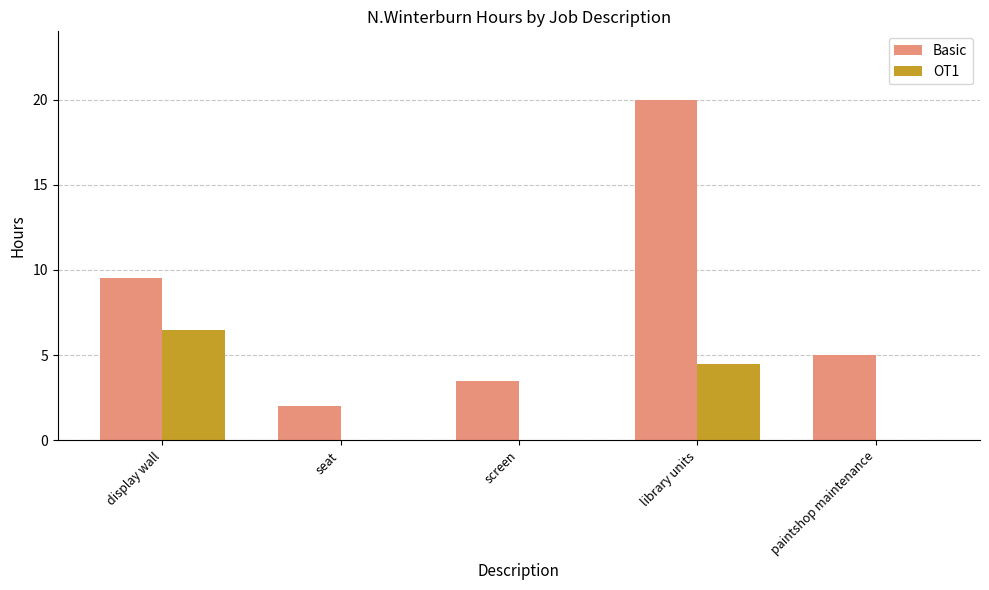

What is the total value across all series at seat?

2.0